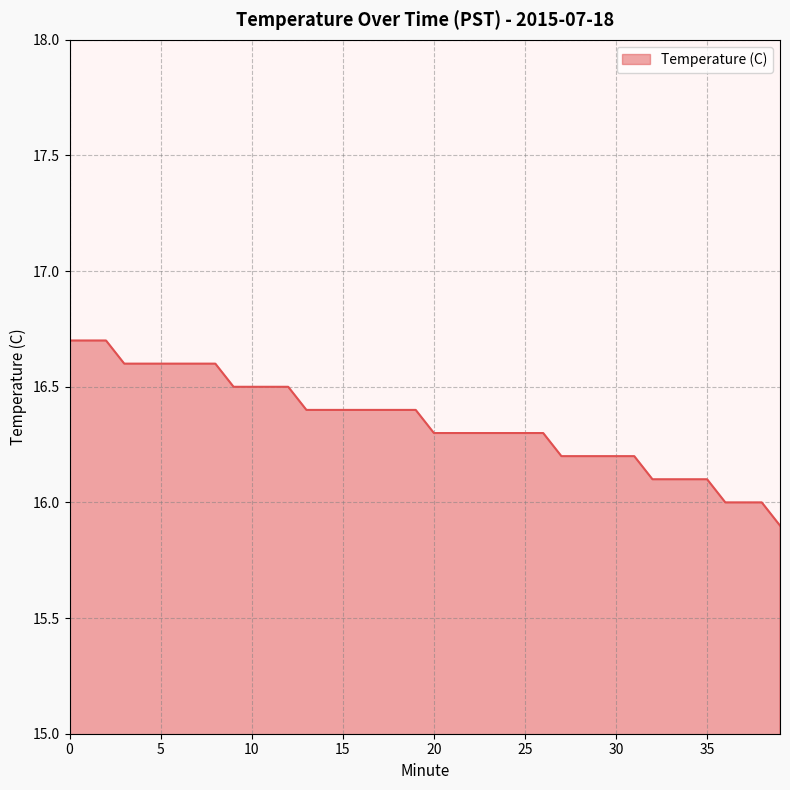

Count the number of categories in the chart.

40